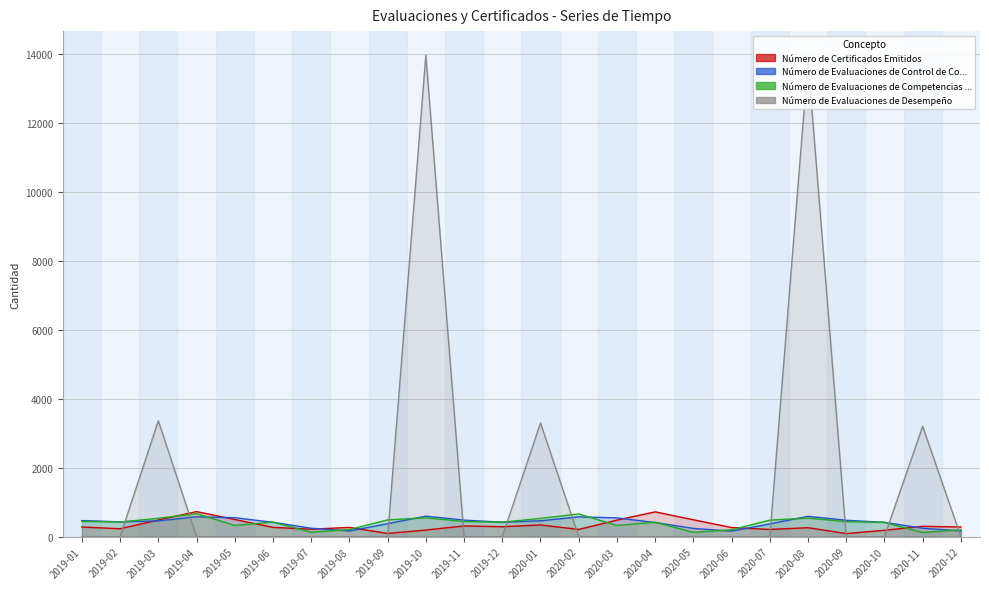

List the series in order of their peak value, highest first.

Número de Evaluaciones de Desempeño, Número de Certificados Emitidos, Número de Evaluaciones de Competencias ..., Número de Evaluaciones de Control de Co...